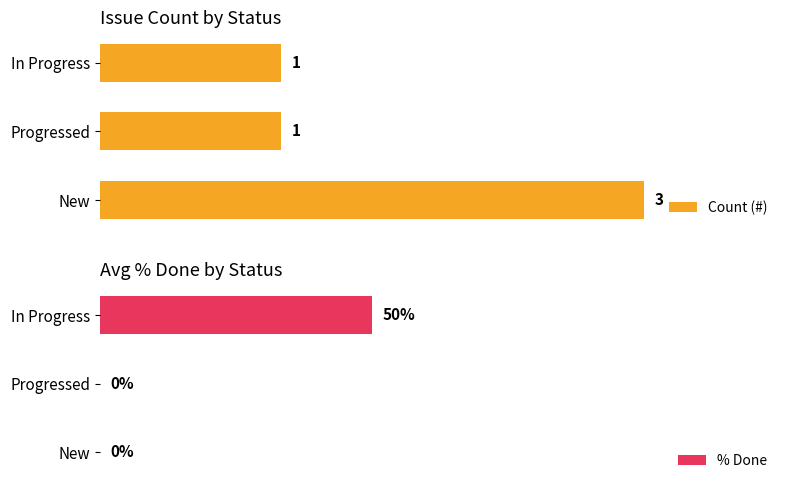

Which series has the largest range (max minus min)?

% Done